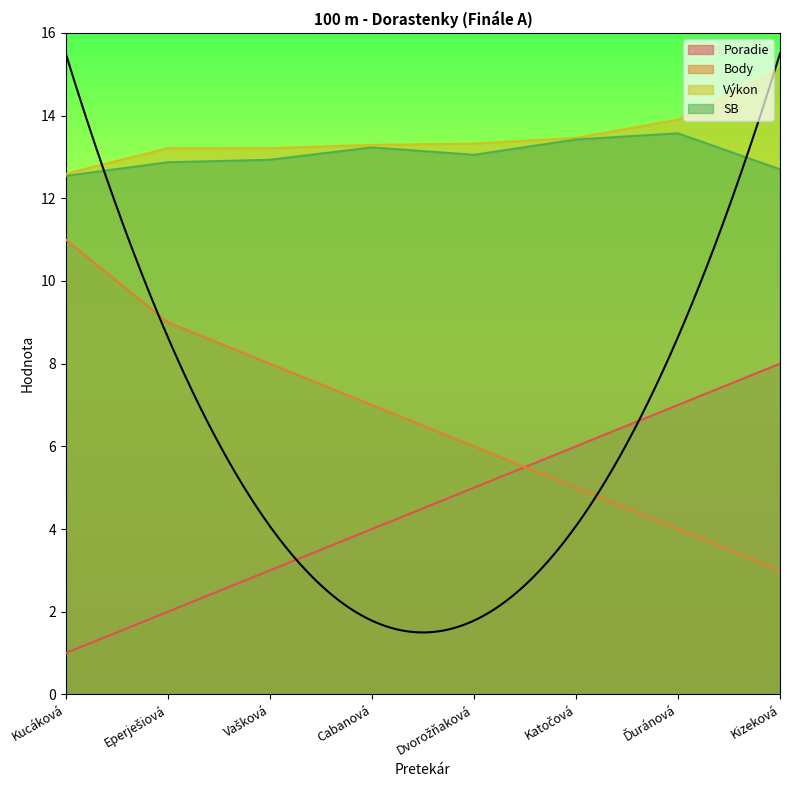

Reading left to right, list all the values displayed in this chart.

Poradie: Kucáková=1.0	Eperješiová=2.0	Vašková=3.0	Cabanová=4.0	Dvorožňaková=5.0	Katočová=6.0	Ďuránová=7.0	Kizeková=8.0
Body: Kucáková=11.0	Eperješiová=9.0	Vašková=8.0	Cabanová=7.0	Dvorožňaková=6.0	Katočová=5.0	Ďuránová=4.0	Kizeková=3.0
Výkon: Kucáková=12.6	Eperješiová=13.2	Vašková=13.2	Cabanová=13.3	Dvorožňaková=13.3	Katočová=13.5	Ďuránová=13.9	Kizeková=15.1
SB: Kucáková=12.5	Eperješiová=12.9	Vašková=12.9	Cabanová=13.2	Dvorožňaková=13.1	Katočová=13.4	Ďuránová=13.6	Kizeková=12.7